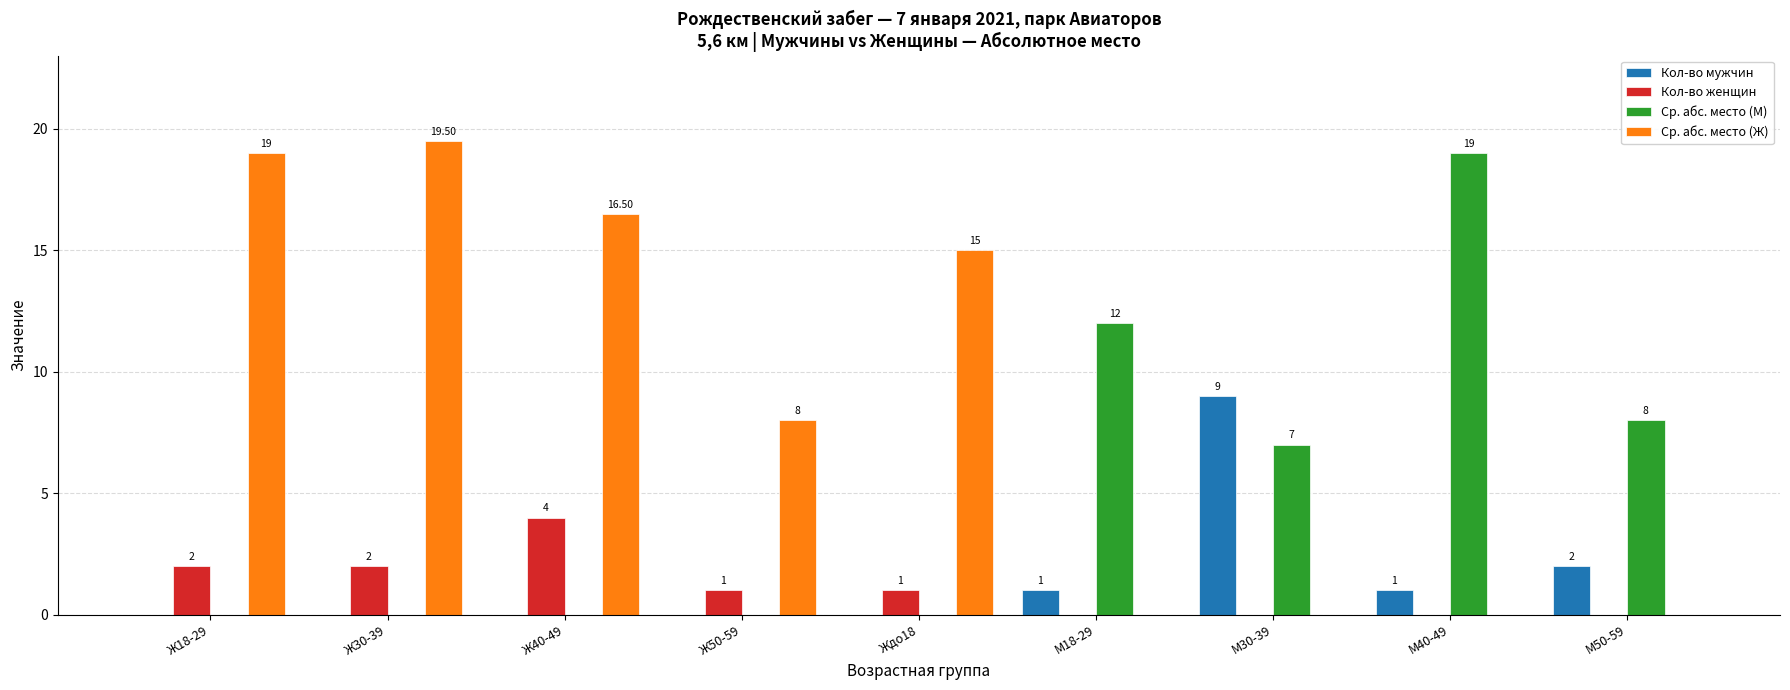

What is the spread (max minus min) of values at Ждо18?

15.0